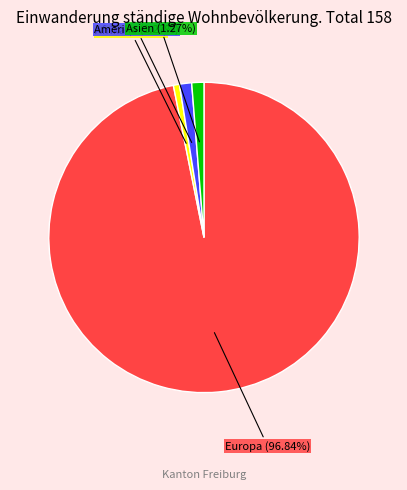

Does any single category account for the majority?

Yes